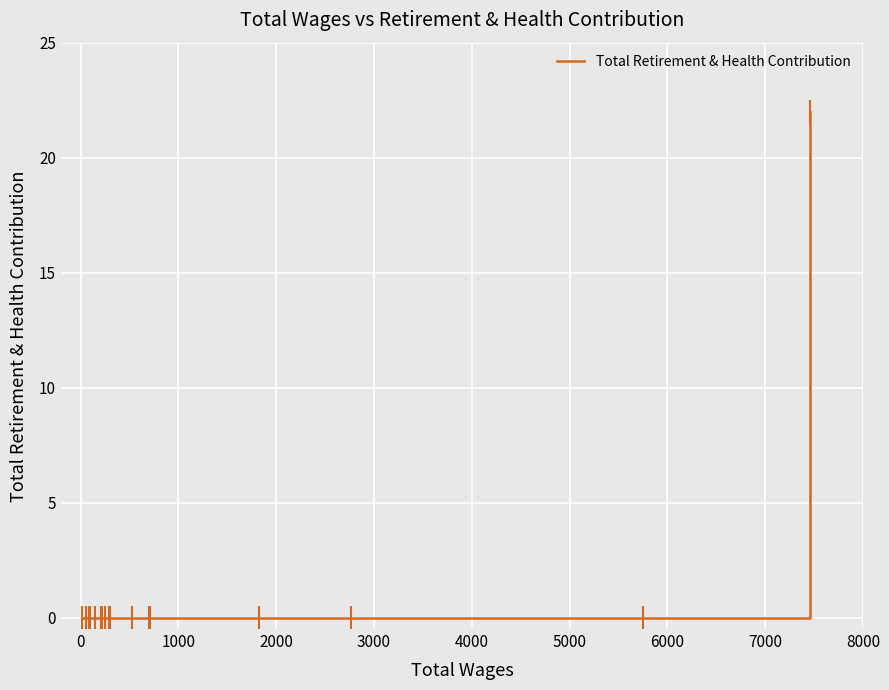

What is the maximum value shown in the chart?

22